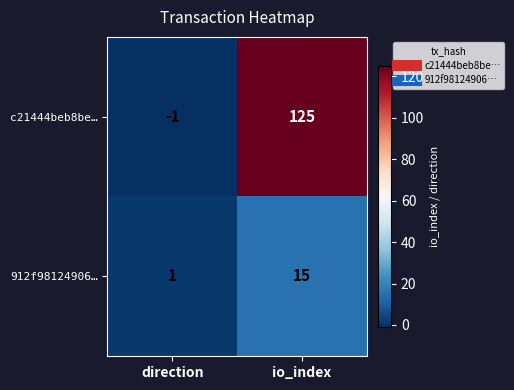

At io_index, list the series in order from smallest to largest.

912f98124906…, c21444beb8be…